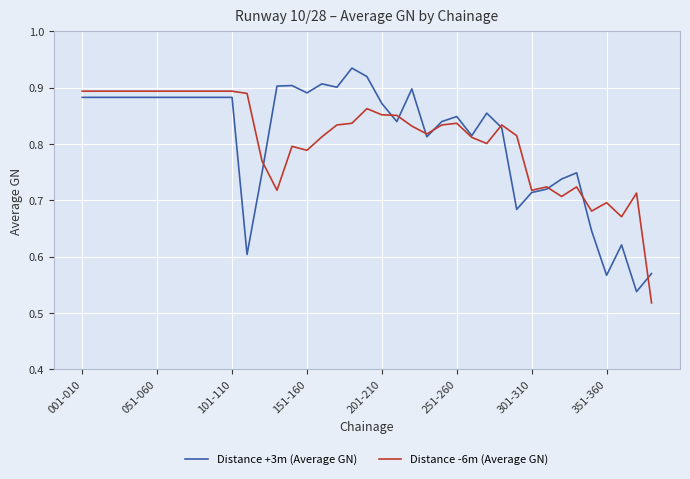

What is the difference between the maximum and minimum values in the Distance -6m (Average GN) series?

0.4